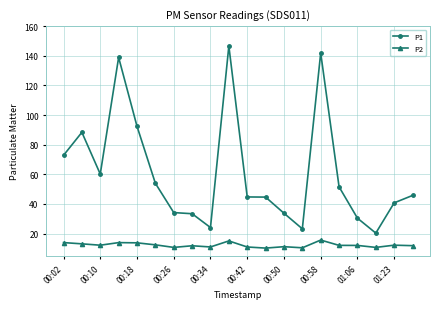

What are all the series names shown in the legend?

P1, P2